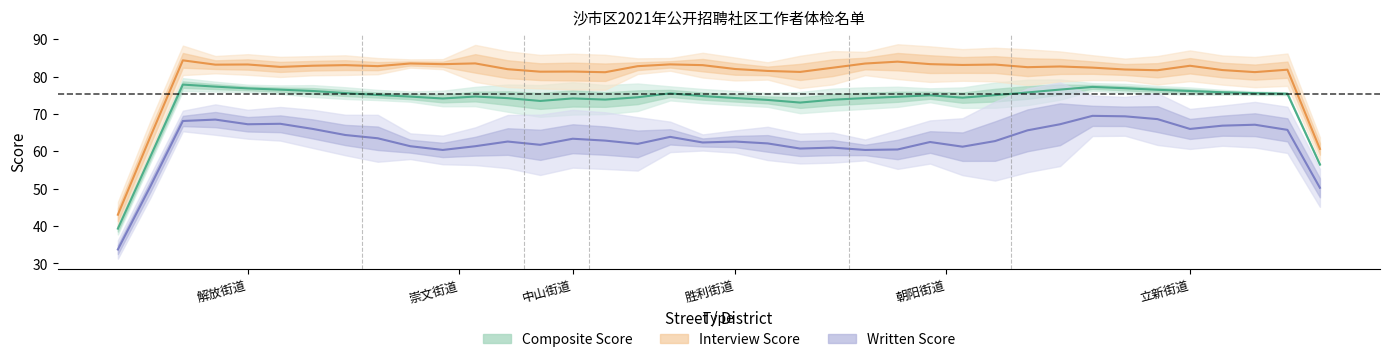

Rank the series at 中山街道 from lowest to highest value.

Written Score, Composite Score, Interview Score